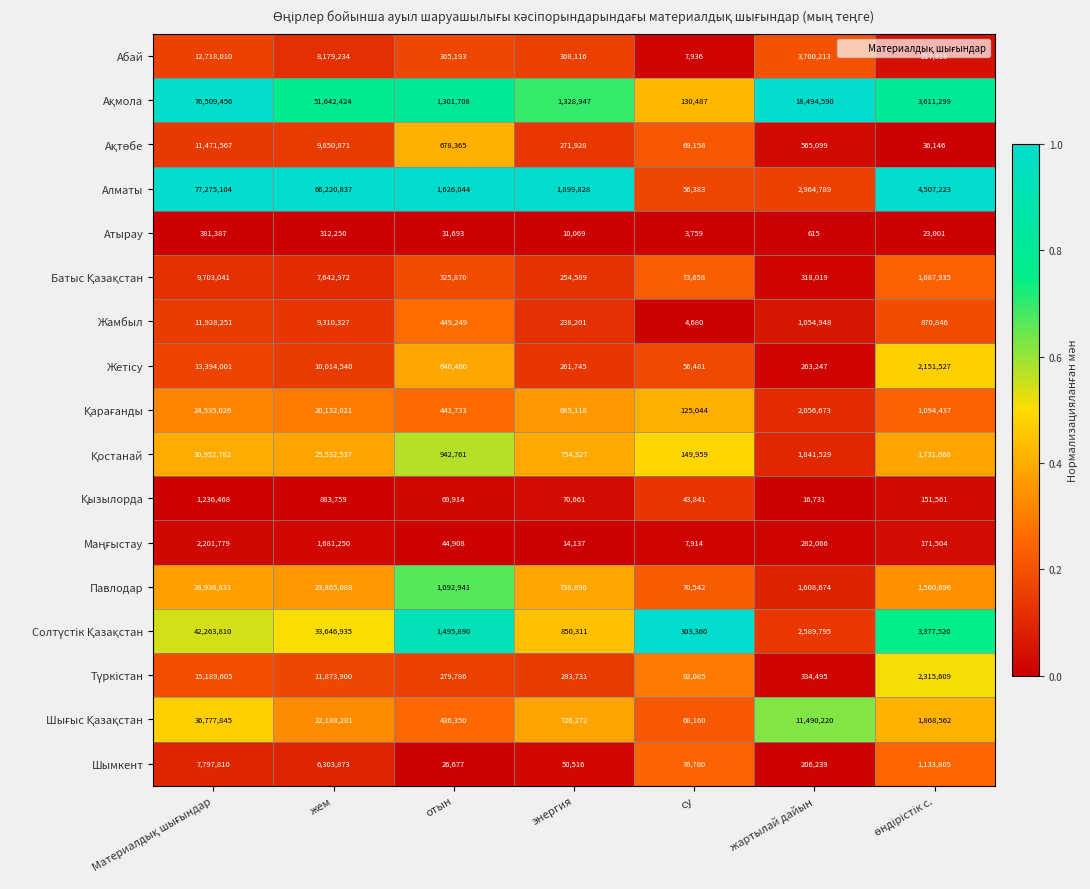

Which series has the largest total across all categories?

Алматы